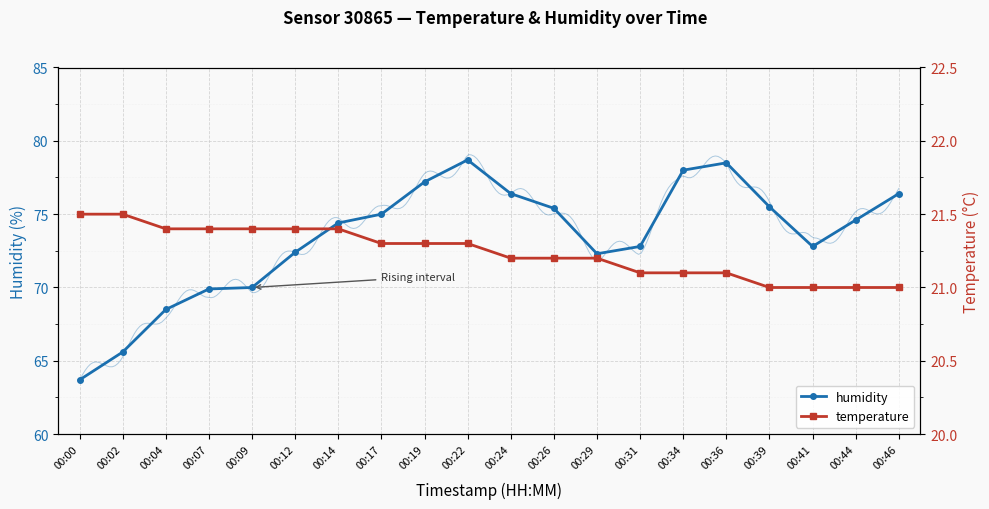

What are all the series names shown in the legend?

humidity, temperature